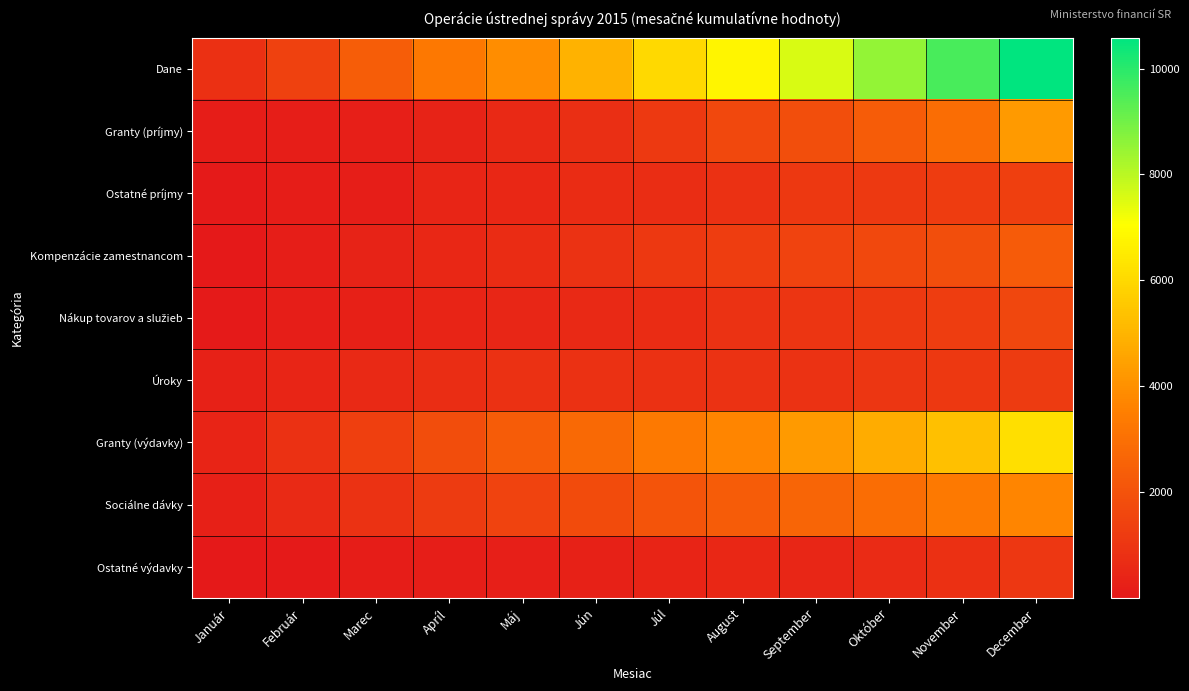

What is the spread (max minus min) of values at December?

9530.0